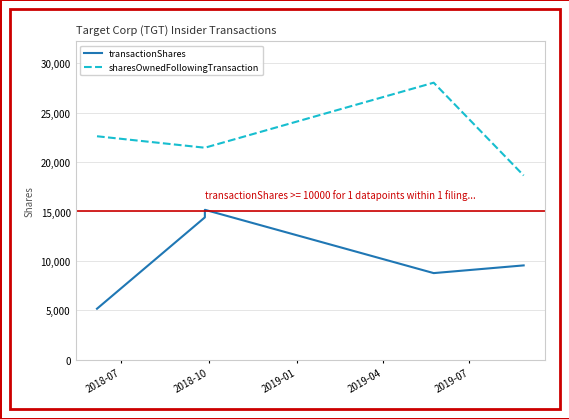

What is the spread (max minus min) of values at 2018-07?

17469